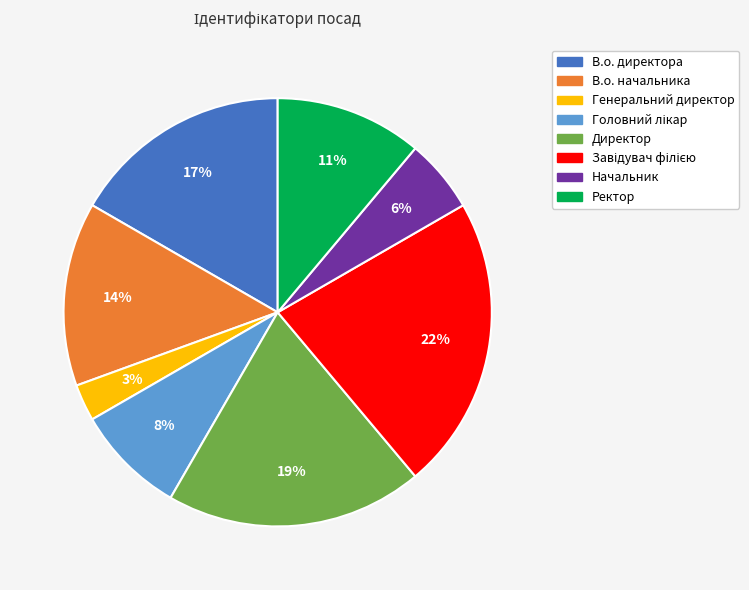

Which has a higher value, Директор or В.о. директора?

Директор